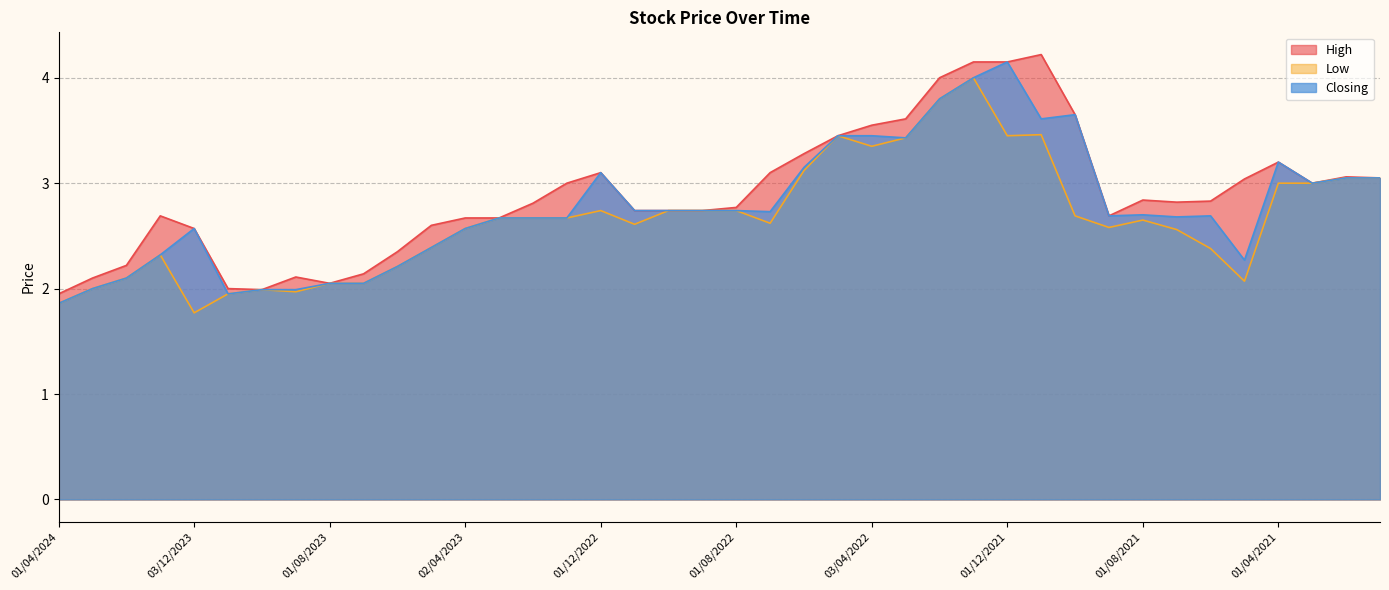

At which category is the sum across all series the highest?

02/01/2022